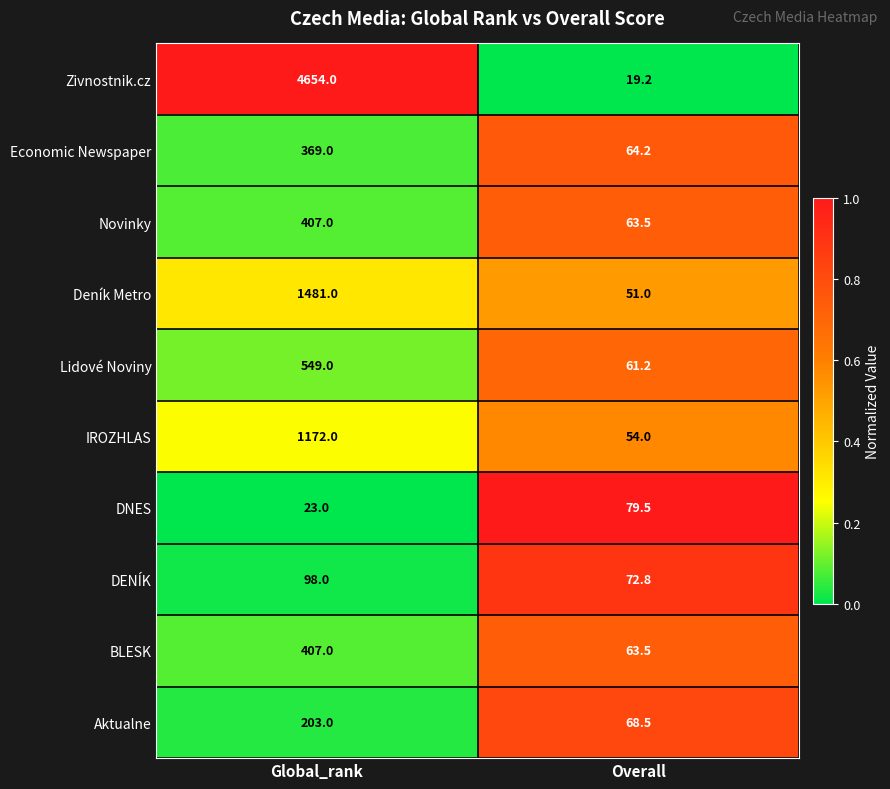

Reading left to right, list all the values displayed in this chart.

Zivnostnik.cz: Global_rank=4654.0	Overall=19.2
Economic Newspaper: Global_rank=369.0	Overall=64.2
Novinky: Global_rank=407.0	Overall=63.5
Deník Metro: Global_rank=1481.0	Overall=51.0
Lidové Noviny: Global_rank=549.0	Overall=61.2
IROZHLAS: Global_rank=1172.0	Overall=54.0
DNES: Global_rank=23.0	Overall=79.5
DENÍK: Global_rank=98.0	Overall=72.8
BLESK: Global_rank=407.0	Overall=63.5
Aktualne: Global_rank=203.0	Overall=68.5